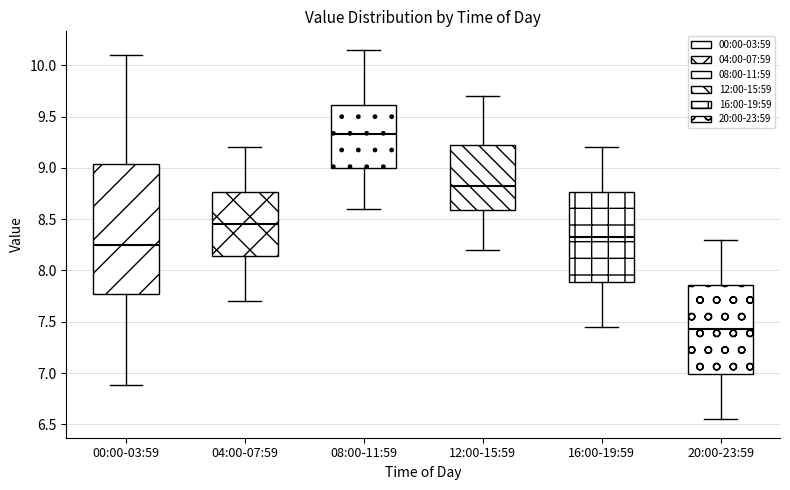

Which box is the tallest, from its lower edge to its upper edge?

00:00-03:59